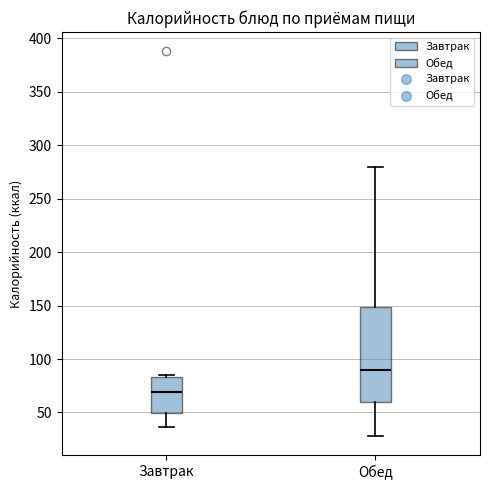

Where does the lower whisker of the box for Обед end on the y-axis? The values are not printed on the chart, so give them approximately, as read against the axis.

30